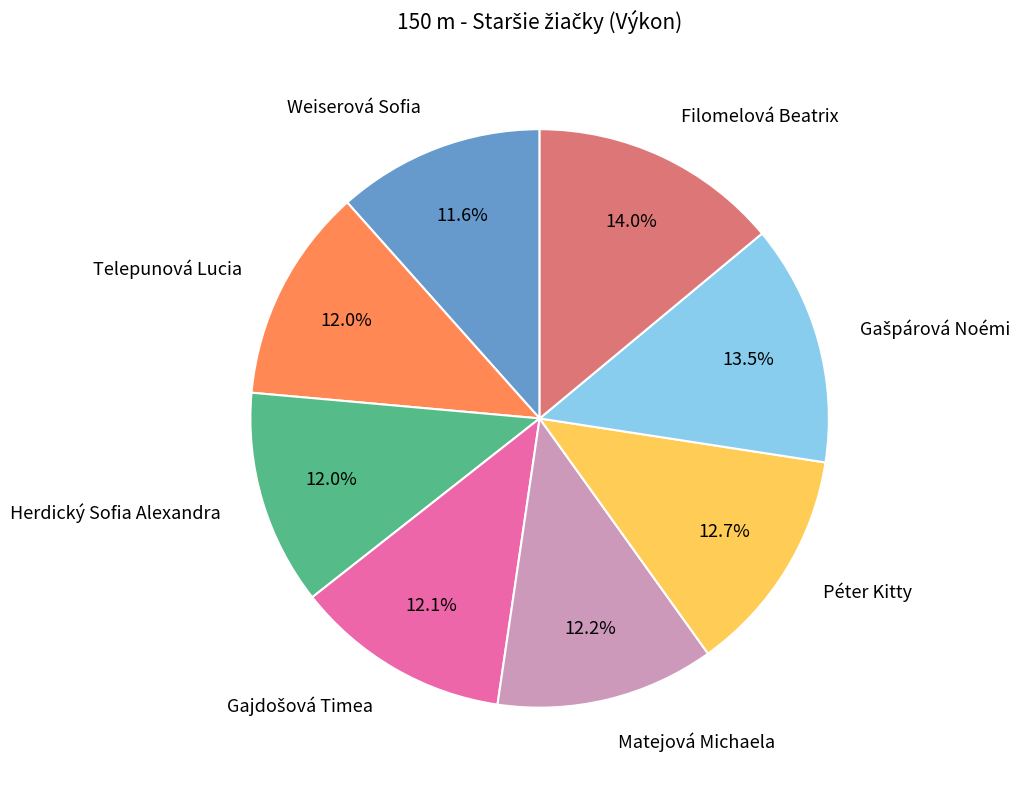

What is the ratio of the value at Herdický Sofia Alexandra to the value at Telepunová Lucia?

1.0